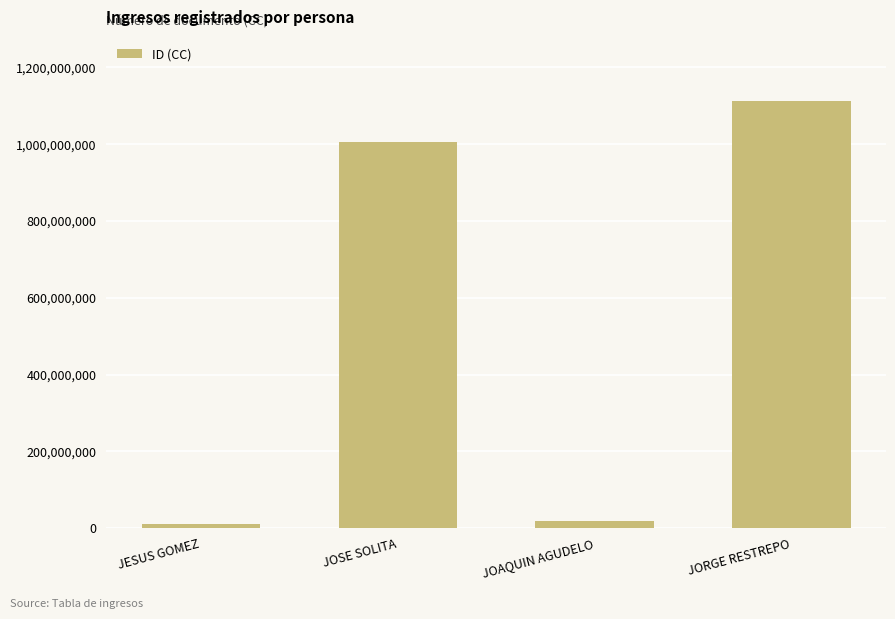

Where is the data nearest to the value 561382797?

JOSE SOLITA